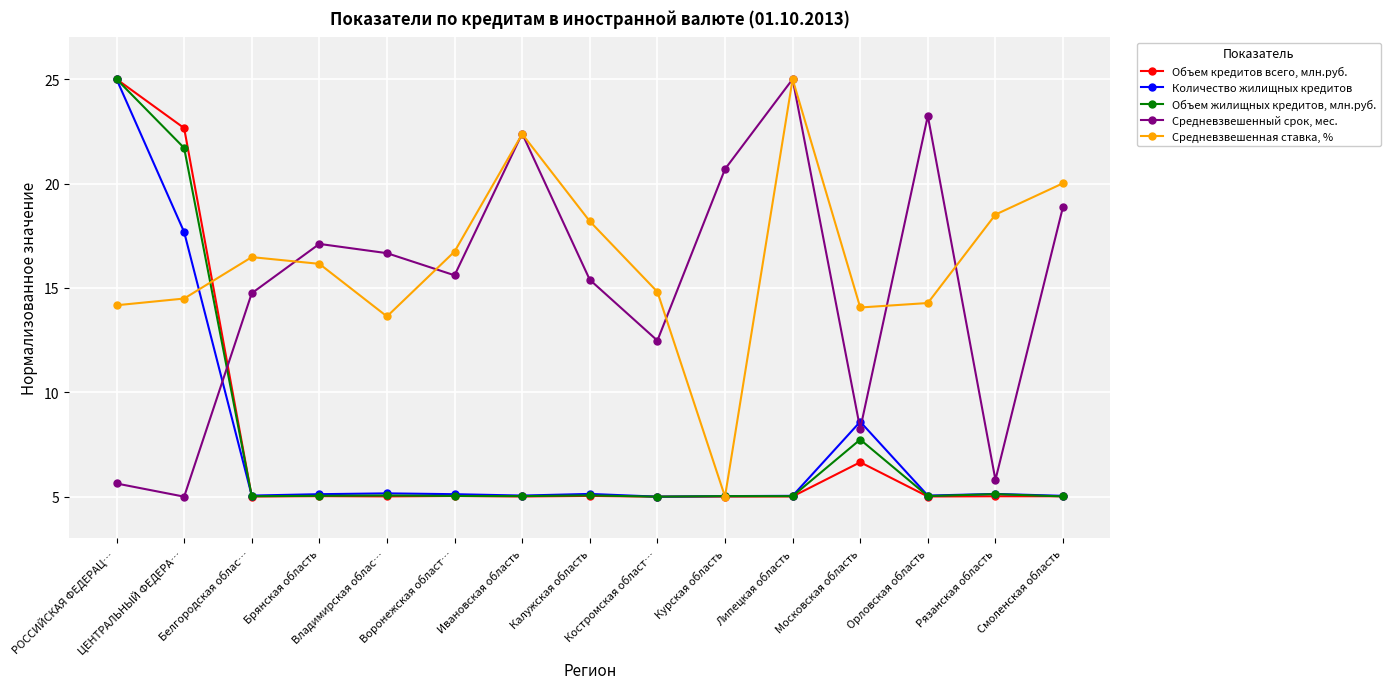

What is the lowest value of the Объем кредитов всего, млн.руб. series?

5.0